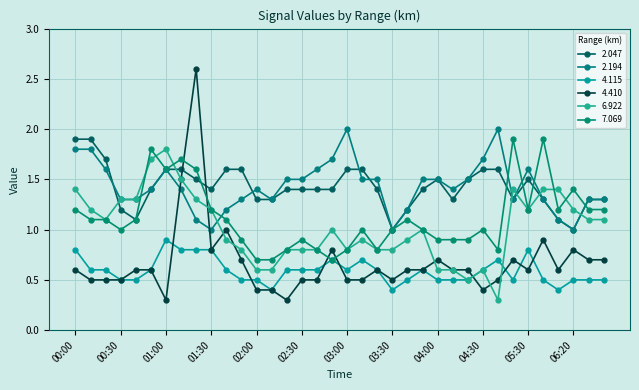

What is the value of the 2.047 point at the 2nd from the left?

1.9